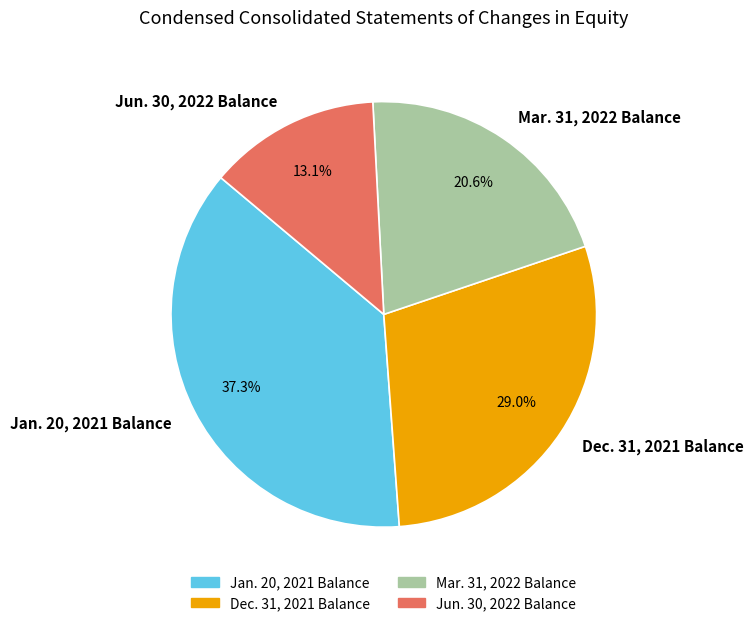

To the nearest percent, what is the difference between the largest and smallest slice percentages?

24%